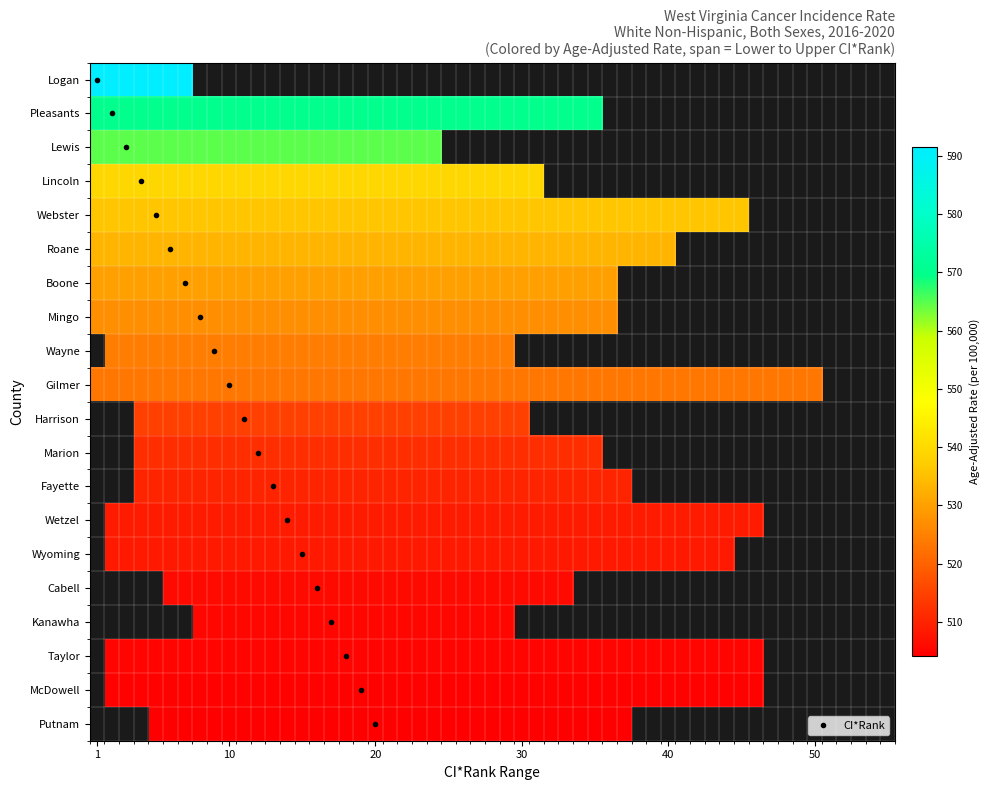

True or false: Lincoln County has a value of 31.0 at upper_ci_rank.

True